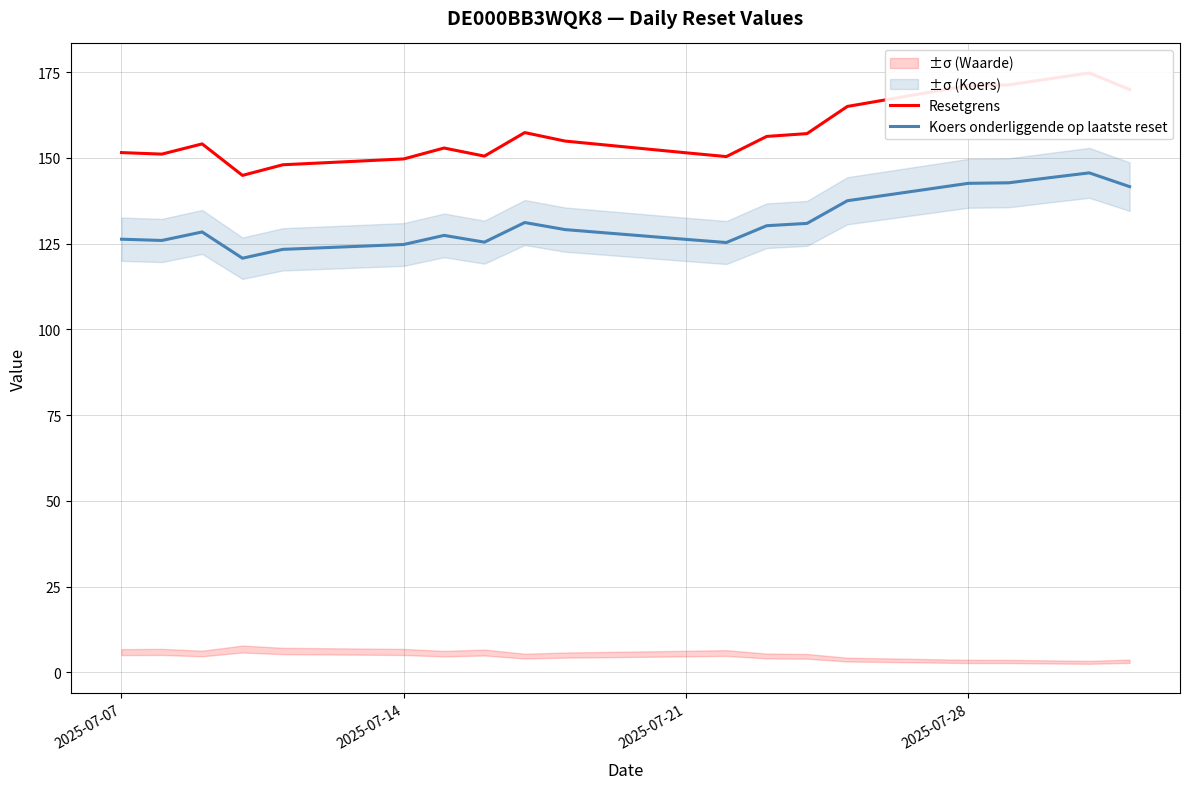

What is the minimum value for Koers onderliggende op laatste reset?

120.7